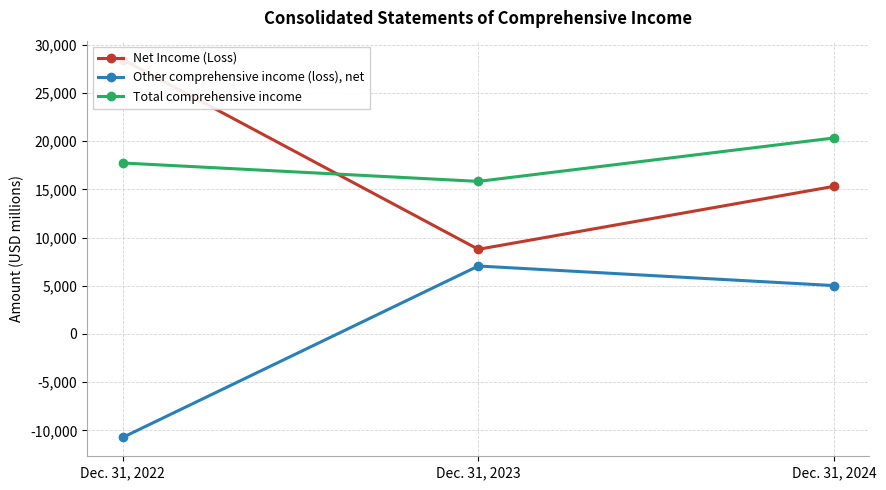

At how many categories does at least one series exceed -406?

3